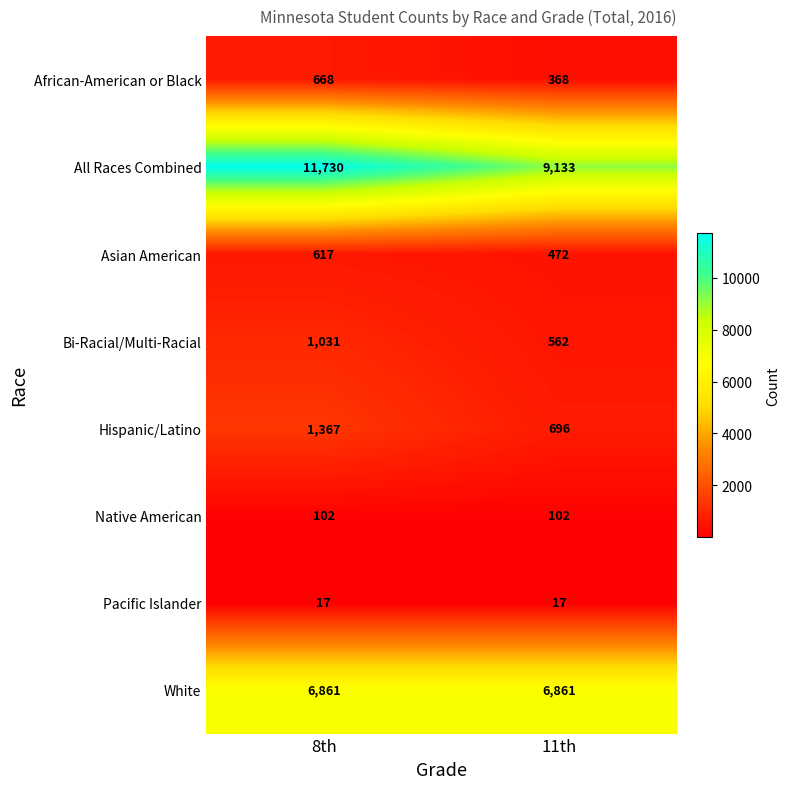

The All Races Combined series shows 3121 at 11th. True or false?

False